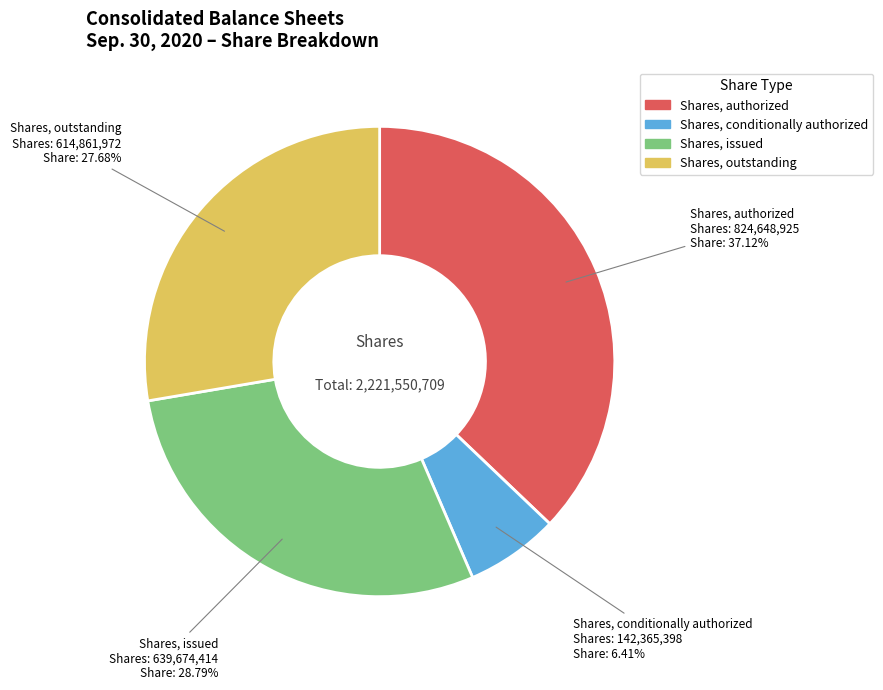

To the nearest percent, what is the combined percentage of Shares, outstanding and Shares, conditionally authorized?

34%